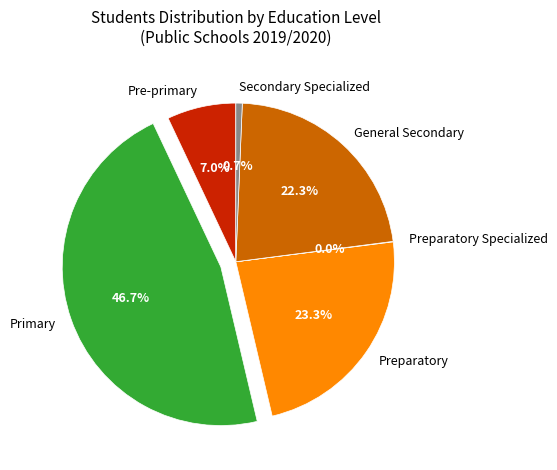

What is the largest slice in the pie chart?

Primary